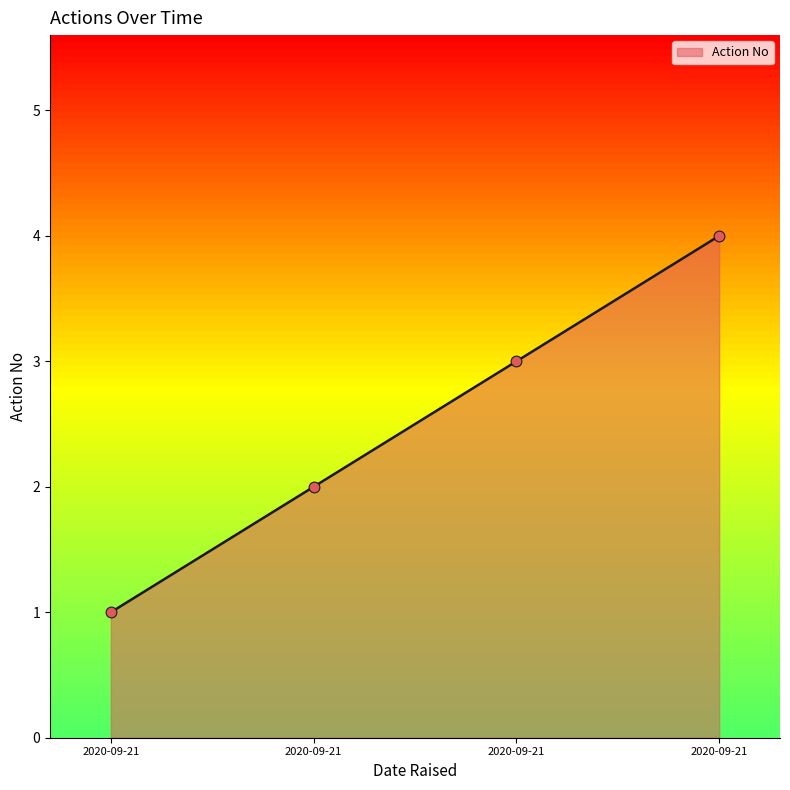

Is this an area chart (filled region under the line)?

Yes